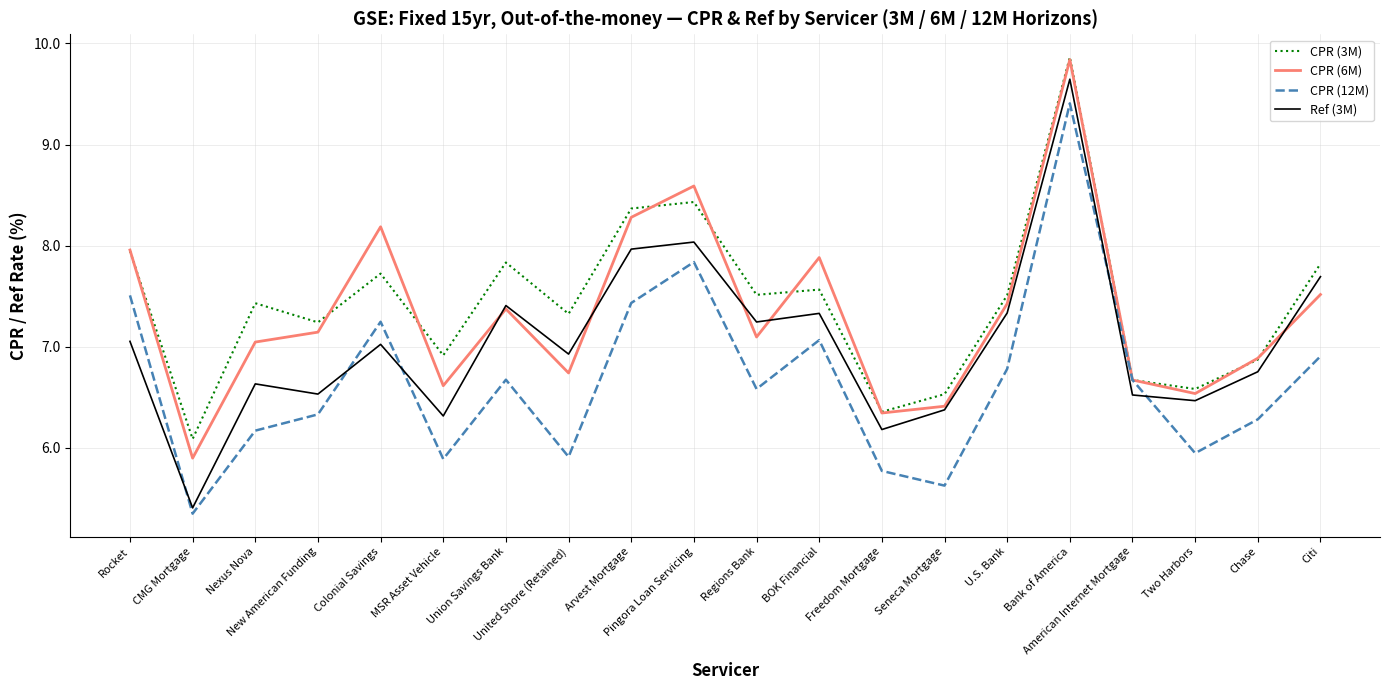

What is the approximate value of CPR (12M) at United Shore (Retained)?

5.9